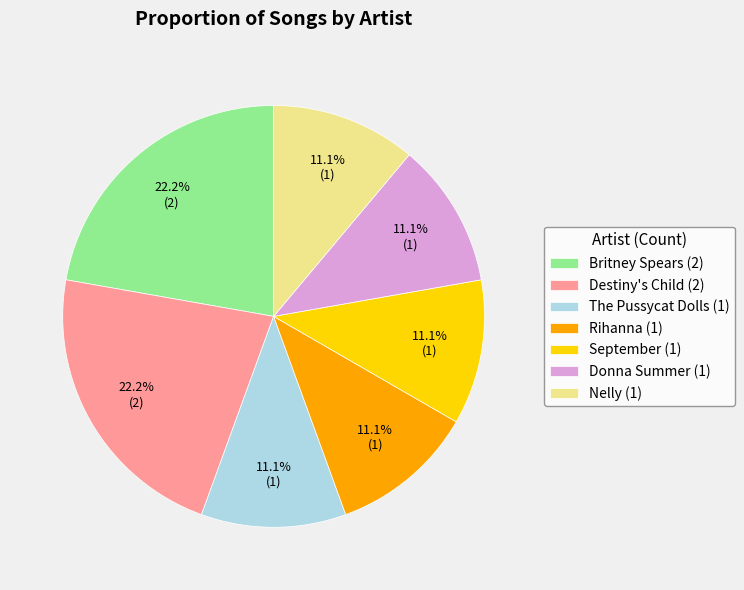

True or false: Britney Spears accounts for 22% of the total.

True